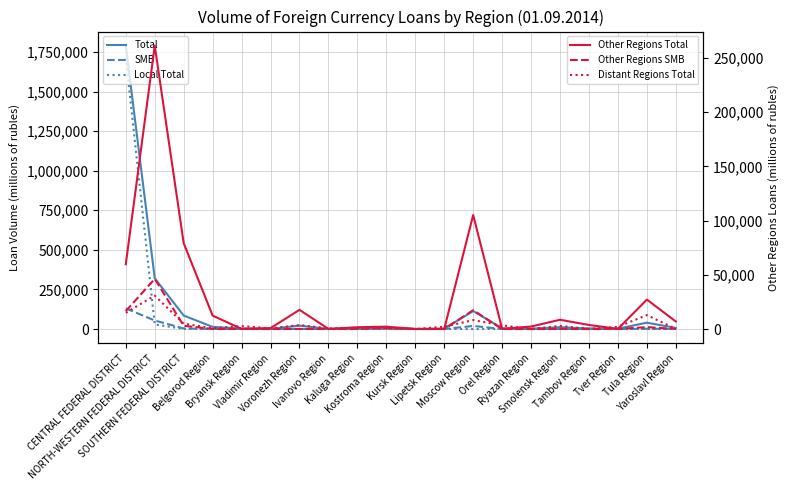

How many values in Distant Regions Total are above zero?

17